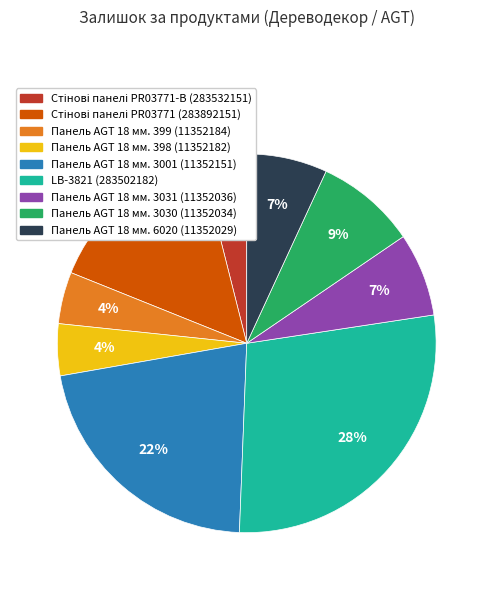

Combined, do Панель AGT 18 мм. 3030 (11352034) and Панель AGT 18 мм. 6020 (11352029) account for over 50%?

No